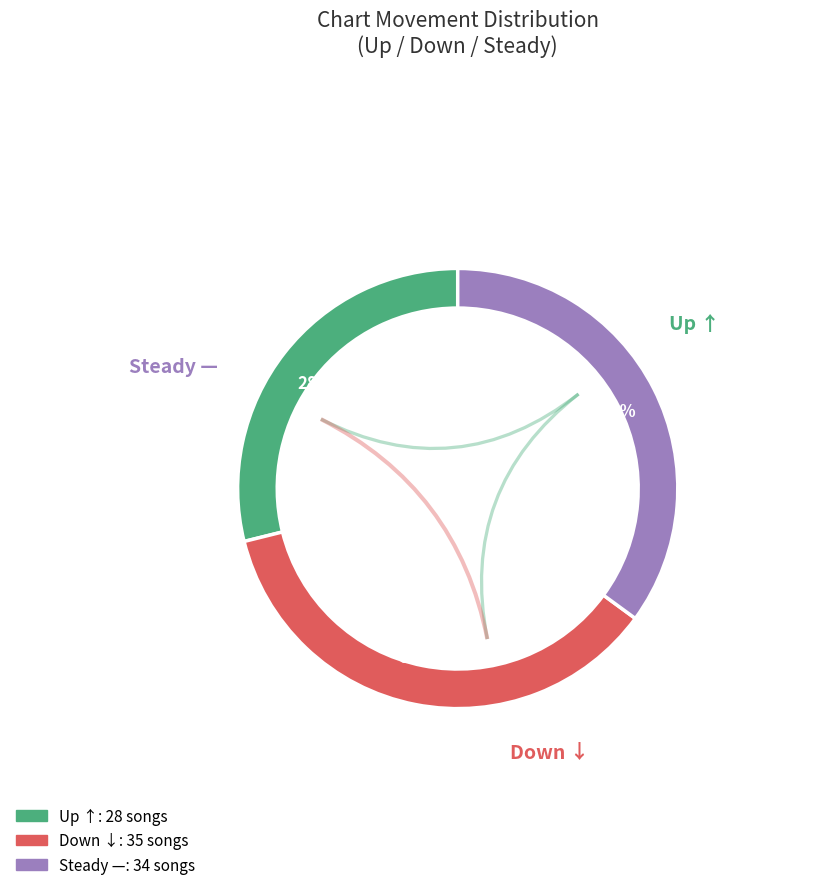

Which category has the biggest portion of the pie?

down